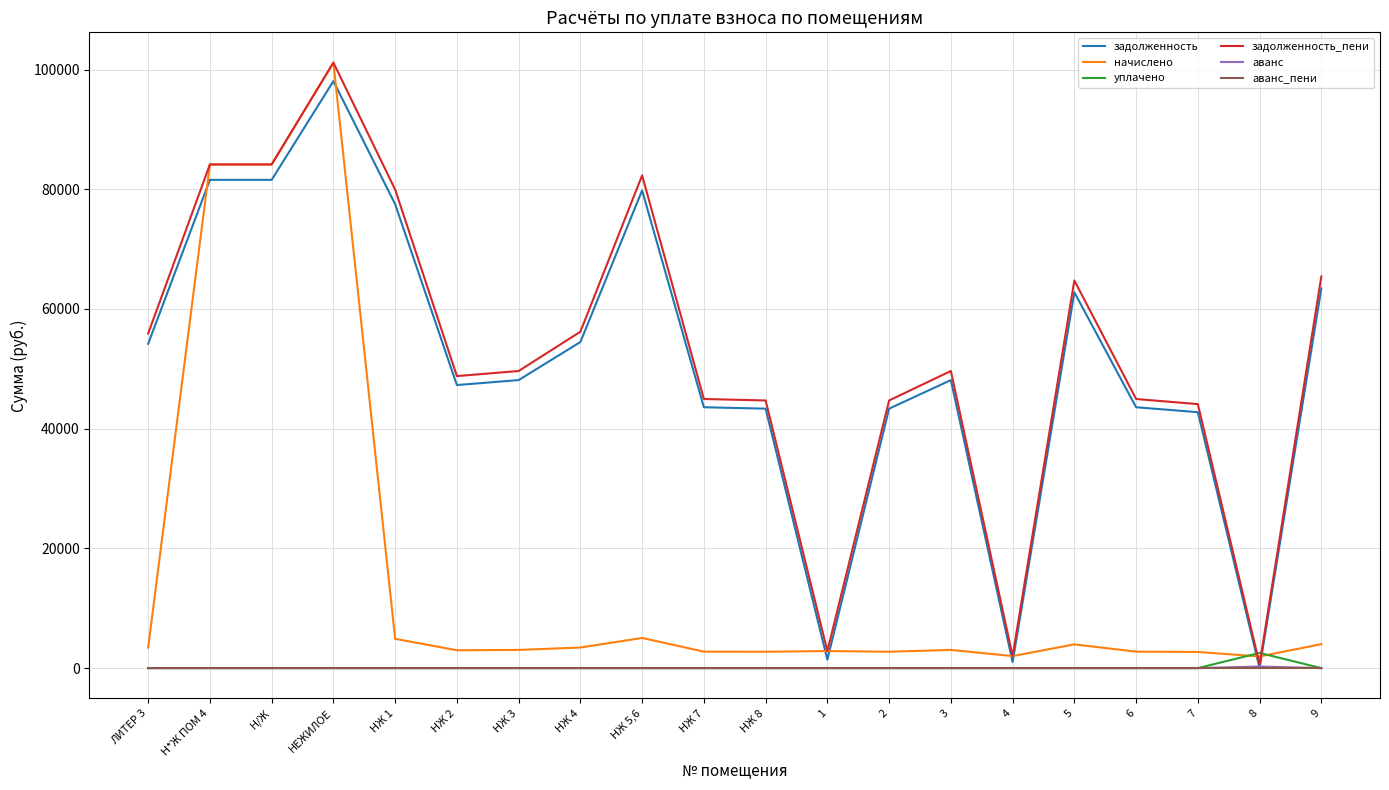

How many intersections are there between начислено and задолженность?

8